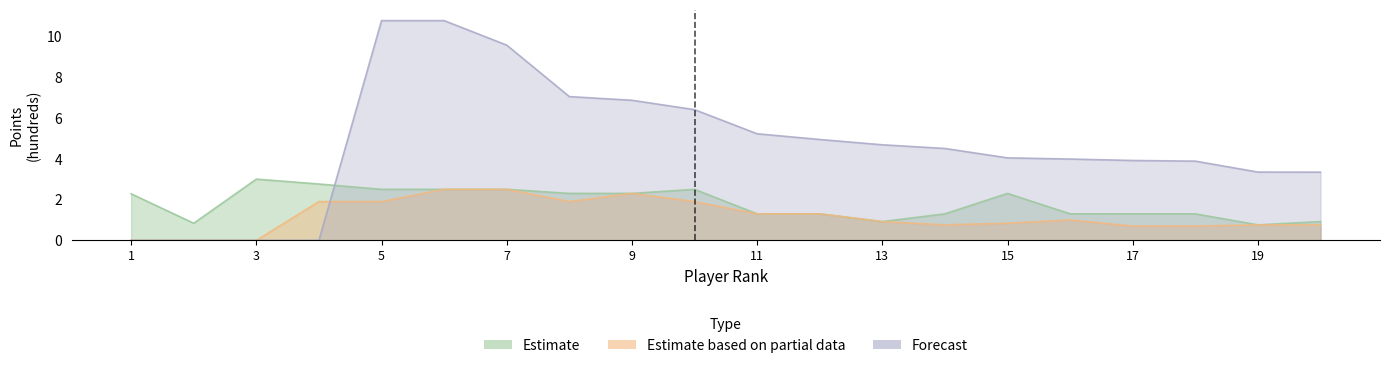

True or false: Estimate based on partial data has a value of 1.3 at 9.

False